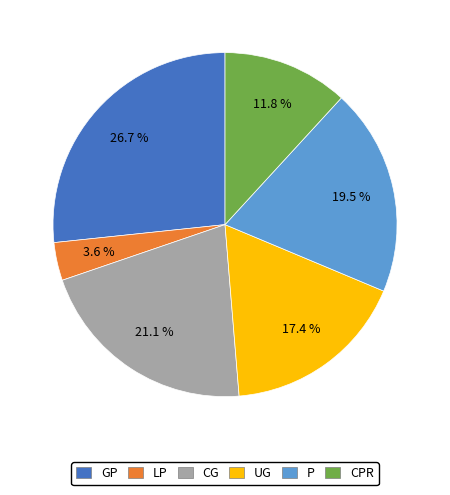

Is there any slice that represents more than half of the pie?

No